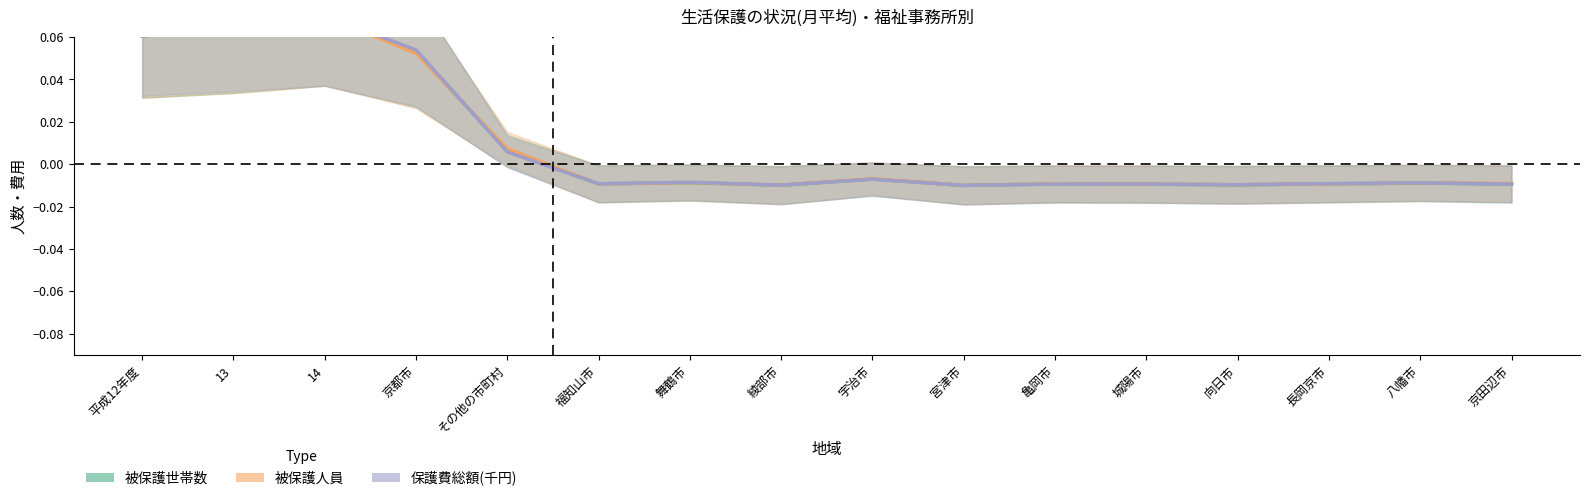

Where does the 被保護人員 series first go above 0?

平成12年度